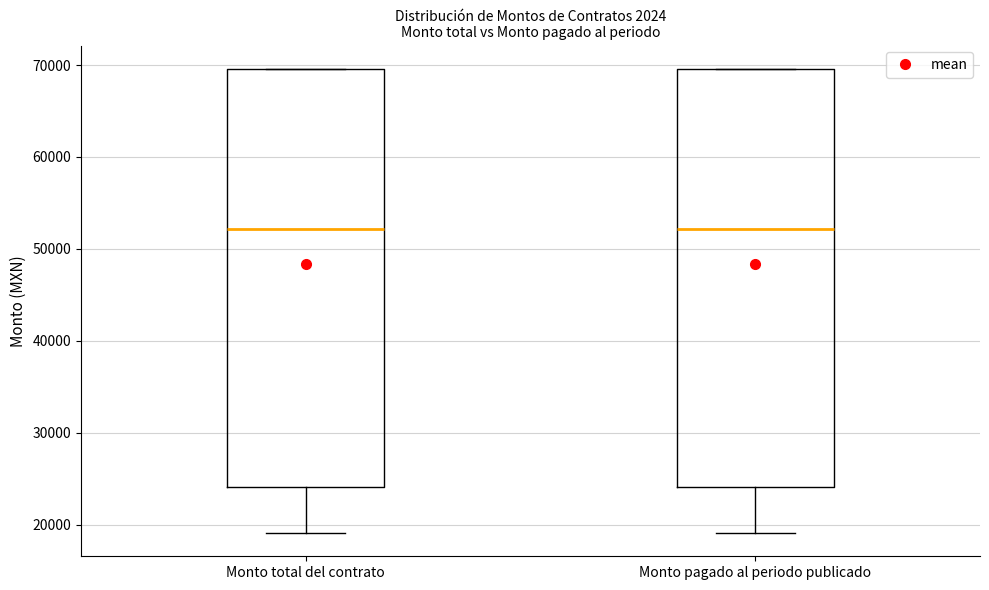

Where does the lower whisker of the box for Monto pagado al periodo publicado end on the y-axis? The values are not printed on the chart, so give them approximately, as read against the axis.

19000